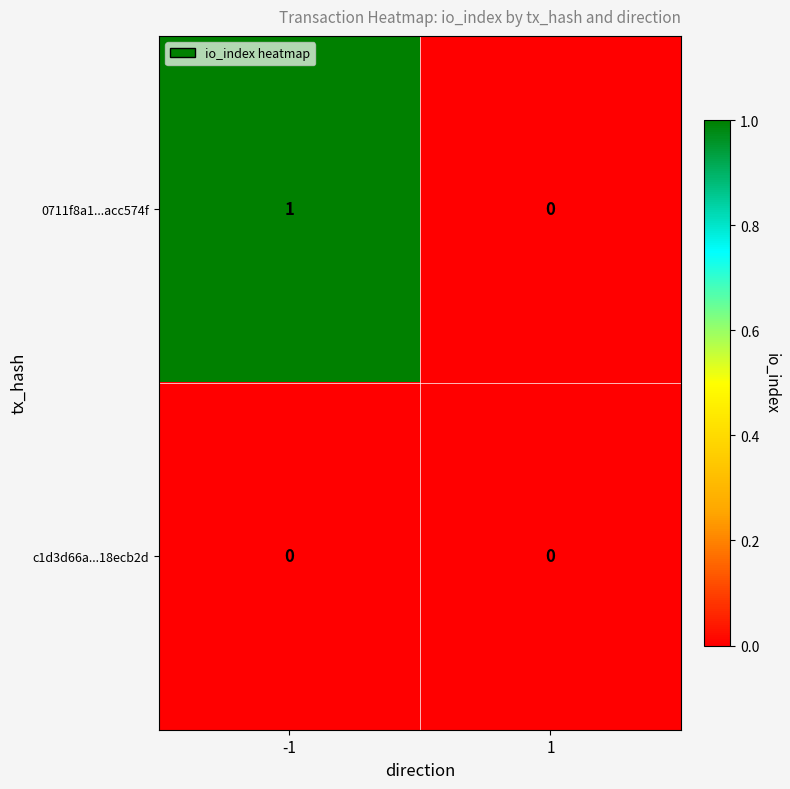

What is the greatest value displayed?

1